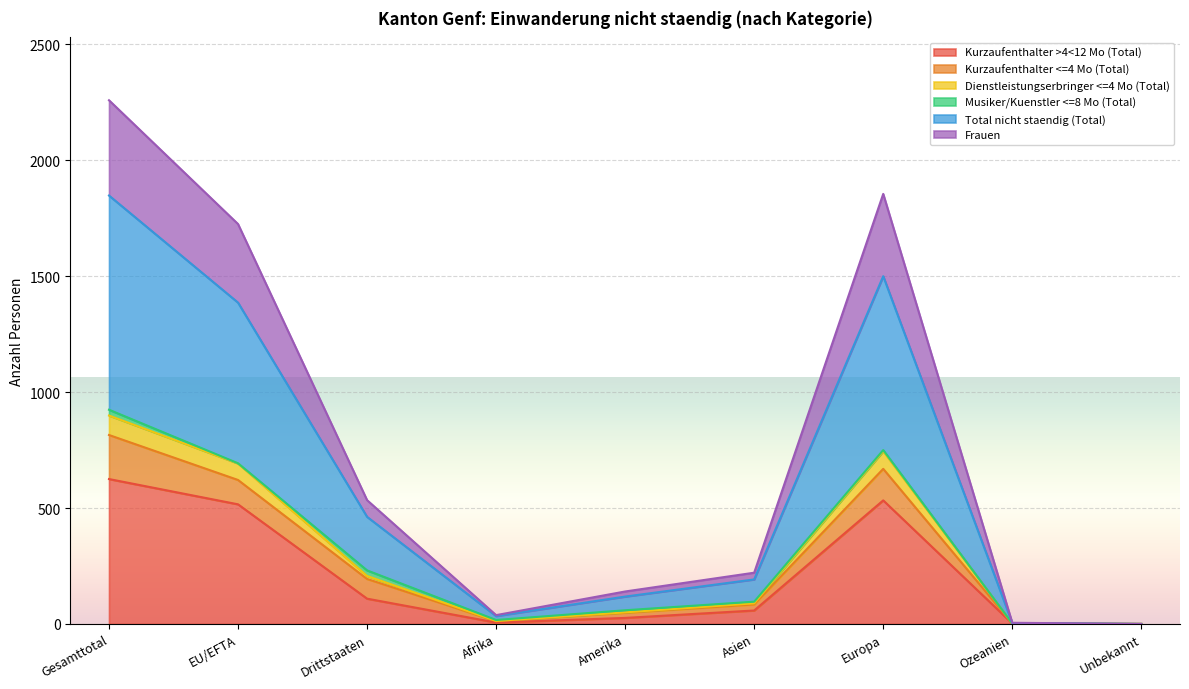

Rank the categories by Kurzaufenthalter >4<12 Mo (Total) value from lowest to highest.

Unbekannt, Ozeanien, Afrika, Amerika, Asien, Drittstaaten, EU/EFTA, Europa, Gesamttotal